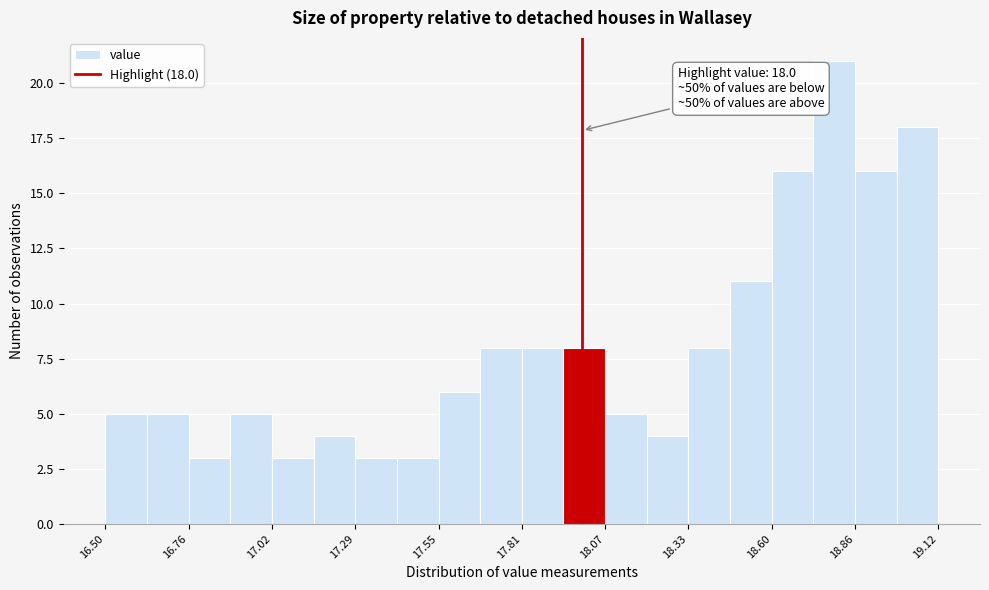

Around what value on the x-axis is the tallest bar? Give the approximate position of its centre, as read against the axis.

18.80